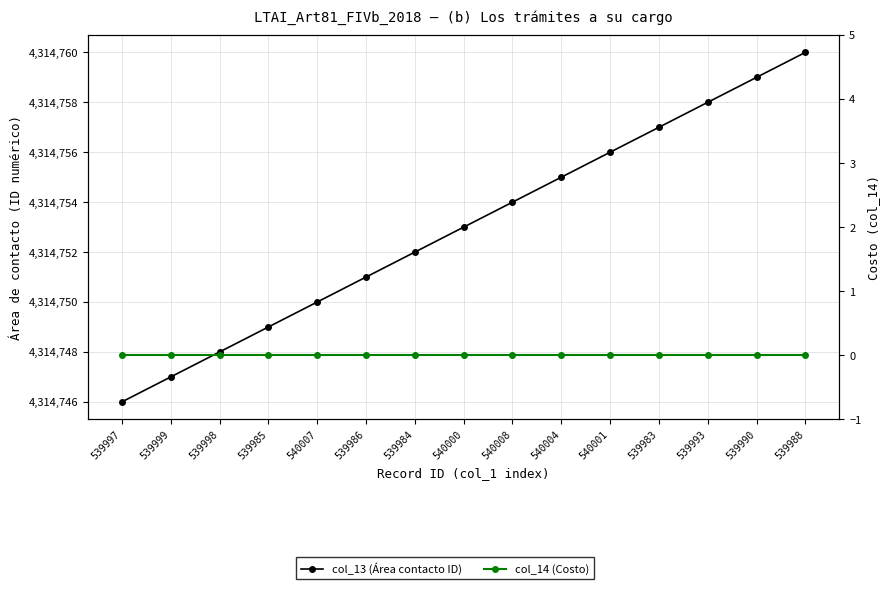

Is the value of col_13 (Área contacto ID) at 539985 greater than the value of col_14 (Costo) at 539998?

Yes